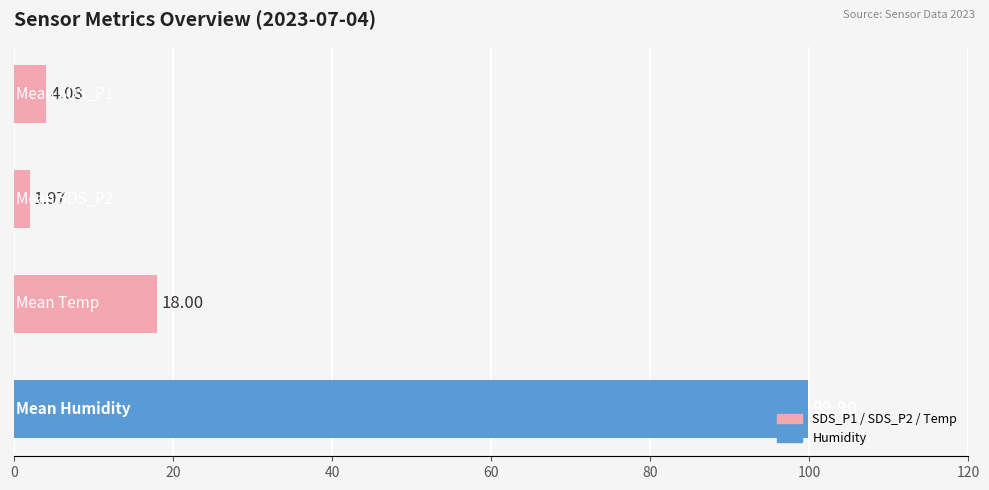

What is the difference between the maximum and second lowest values?

95.8